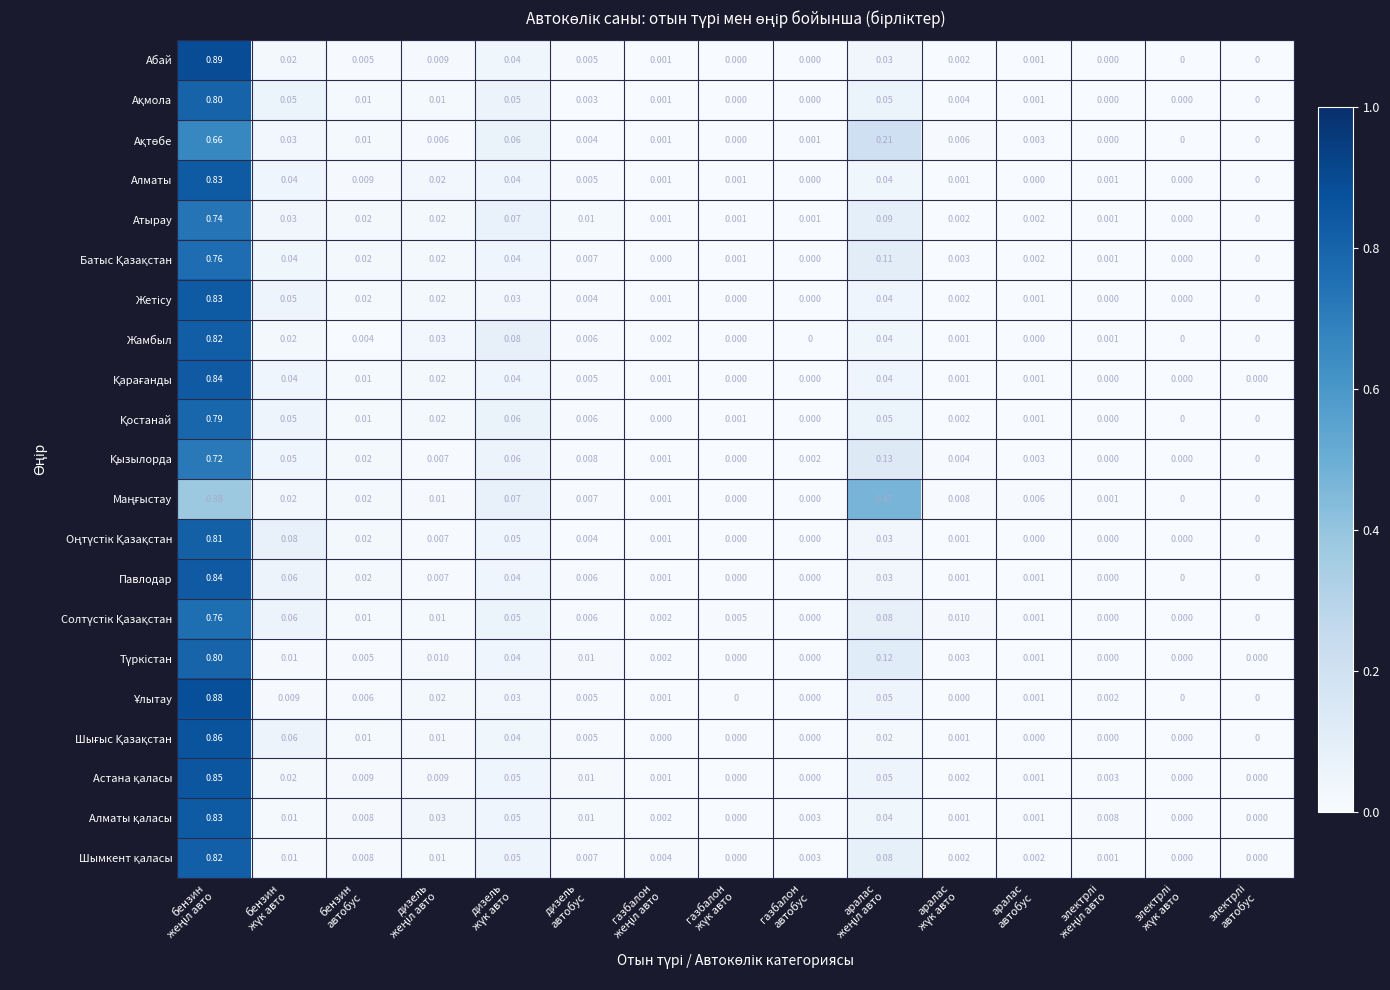

How many data points does each series have?

15